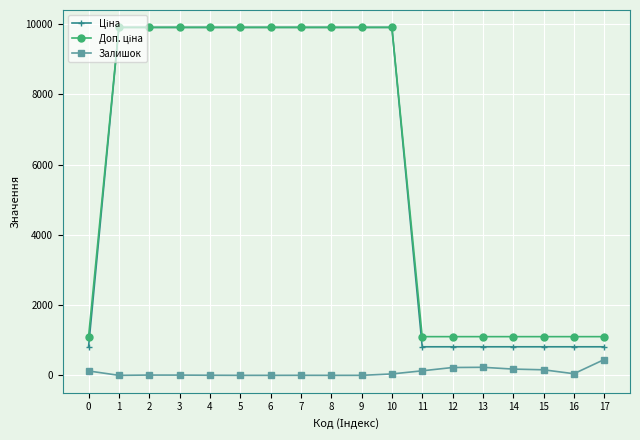

What is the highest value of the Залишок series?

450.0